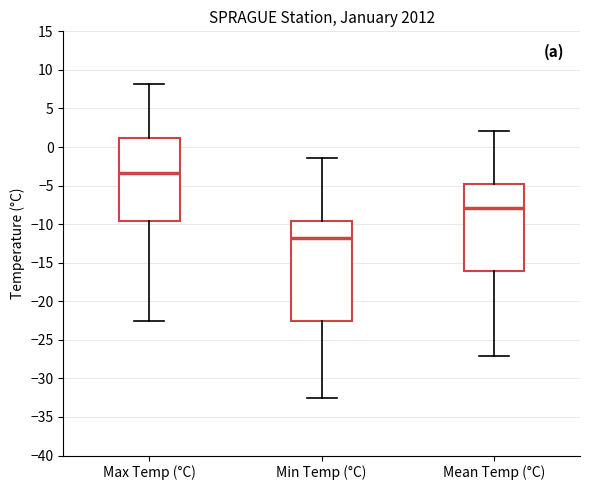

Which box has the lowest median line?

Min Temp (°C)